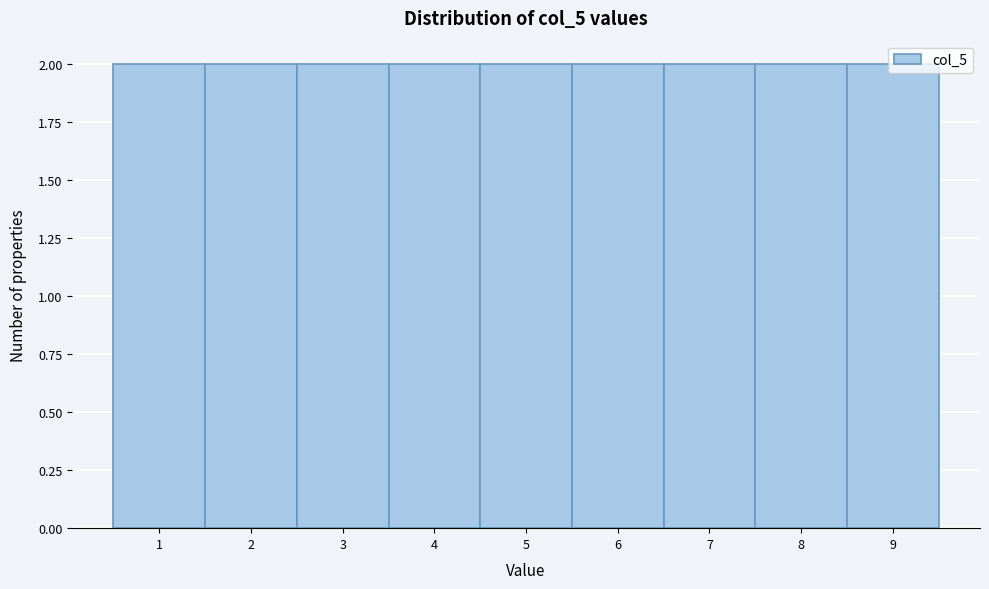

Reading left to right, transcribe this chart: for each bar, give the range it covers on the x-axis and its height. The values are not printed on the chart, so give them approximately, as read against the axis.

0.5 to 1.5: 2
1.5 to 2.5: 2
2.5 to 3.5: 2
3.5 to 4.5: 2
4.5 to 5.5: 2
5.5 to 6.5: 2
6.5 to 7.5: 2
7.5 to 8.5: 2
8.5 to 9.5: 2